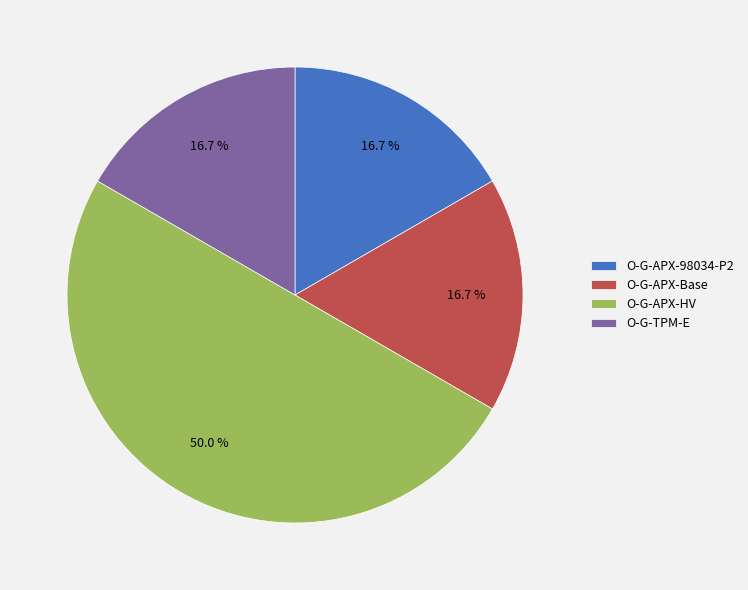

How many slices are in this pie chart?

4